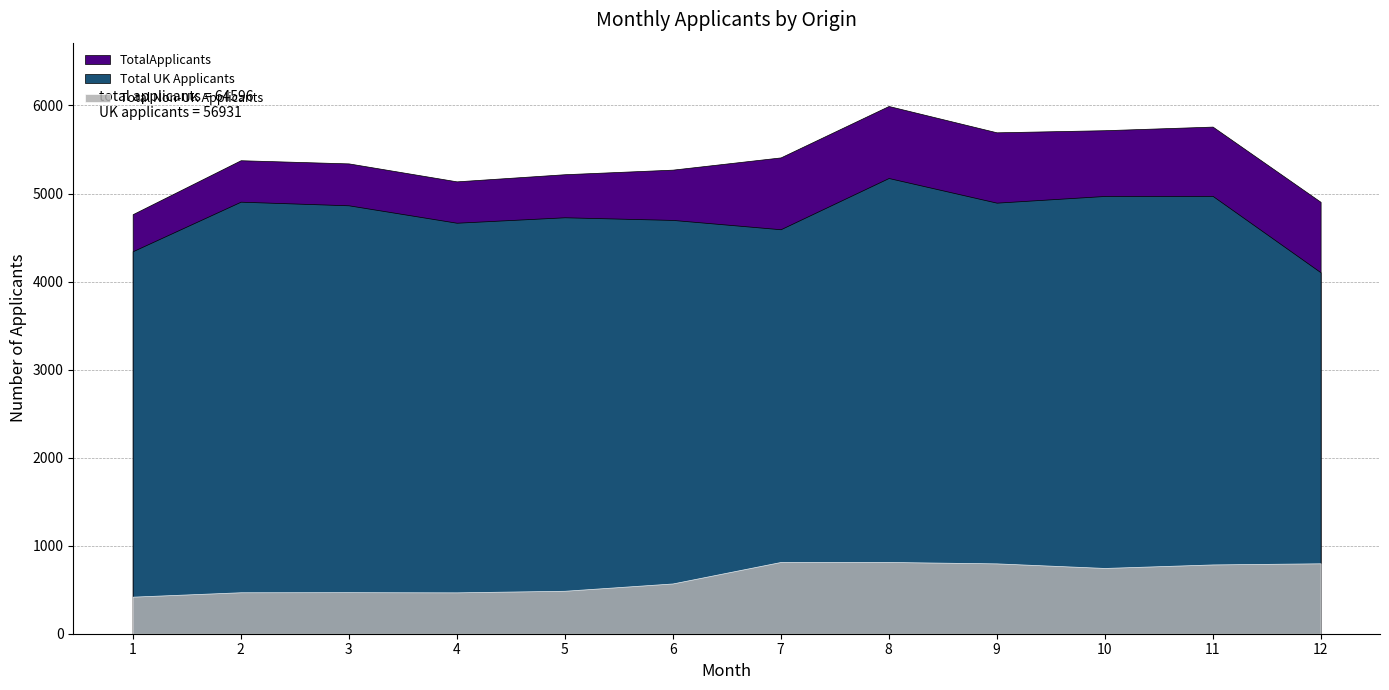

Is it true that Total Non-UK Applicants equals 747 at 10?

True